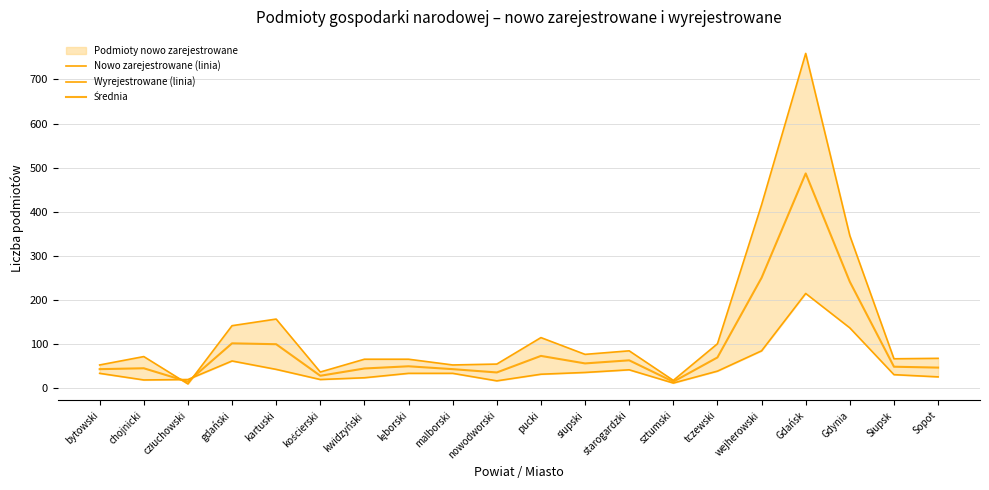

What is the difference between the Nowo zarejestrowane (linia) values at Gdynia and chojnicki?

274.0